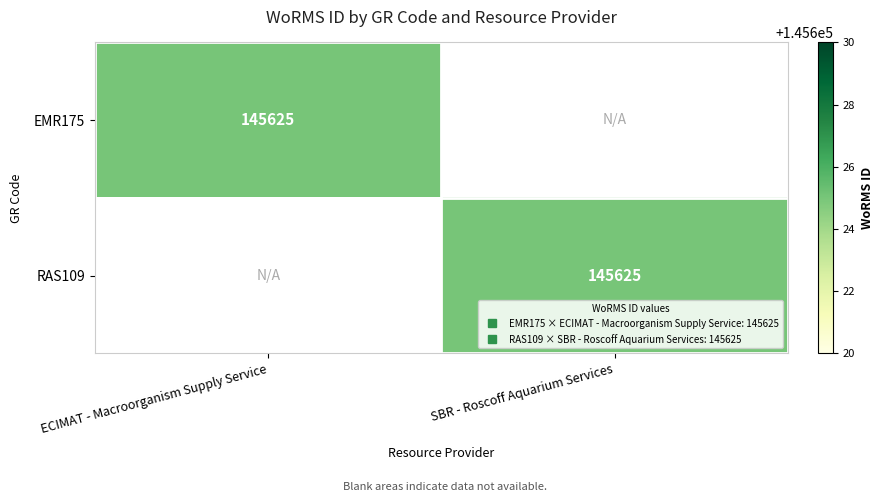

Is it true that RAS109 equals 83558 at ECIMAT - Macroorganism Supply Service?

False